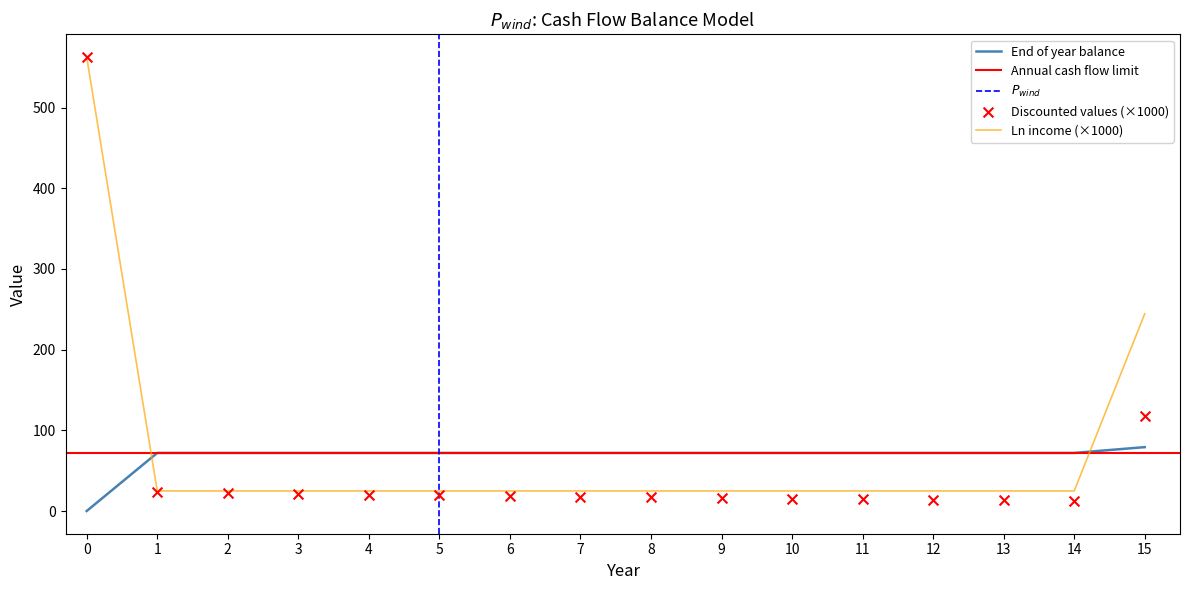

The value of End of year balance at 2 is 103.0. True or false?

False